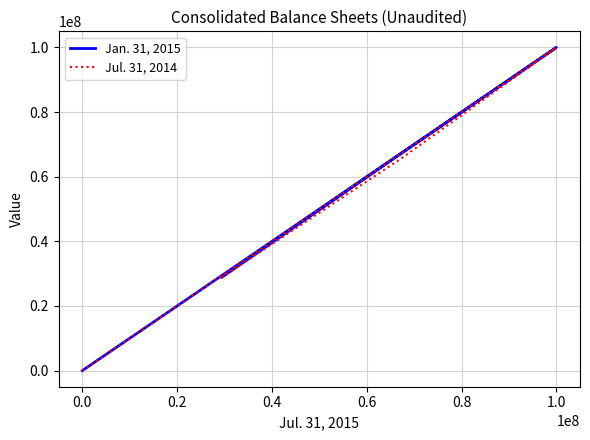

The value of Jul. 31, 2014 at 1.0 is 44959134. True or false?

False